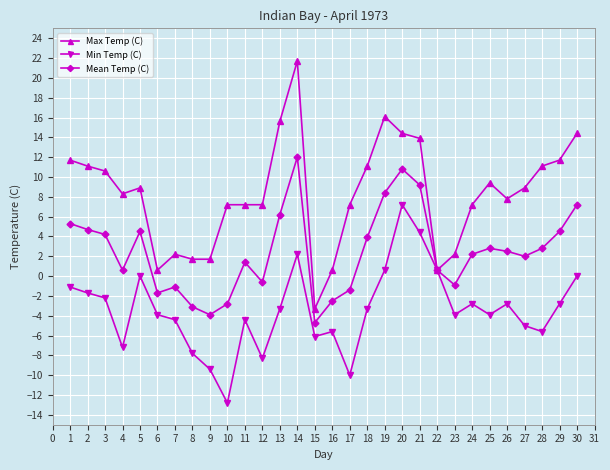

Which series changed the most between 8 and 22?

Min Temp (C)